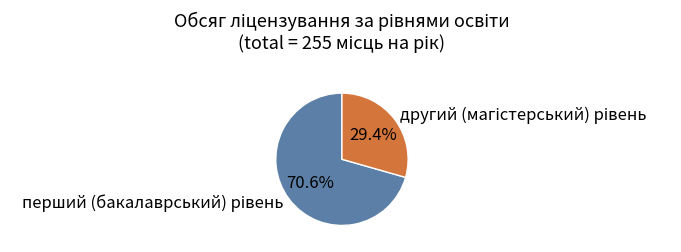

Is there any slice that represents more than half of the pie?

Yes